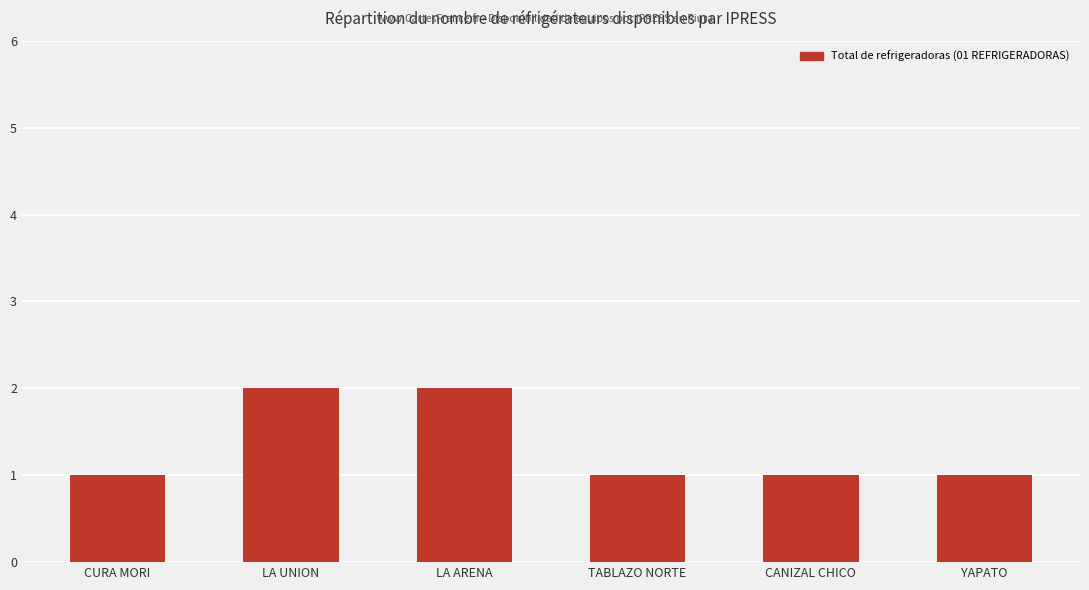

What is the maximum value shown in the chart?

2